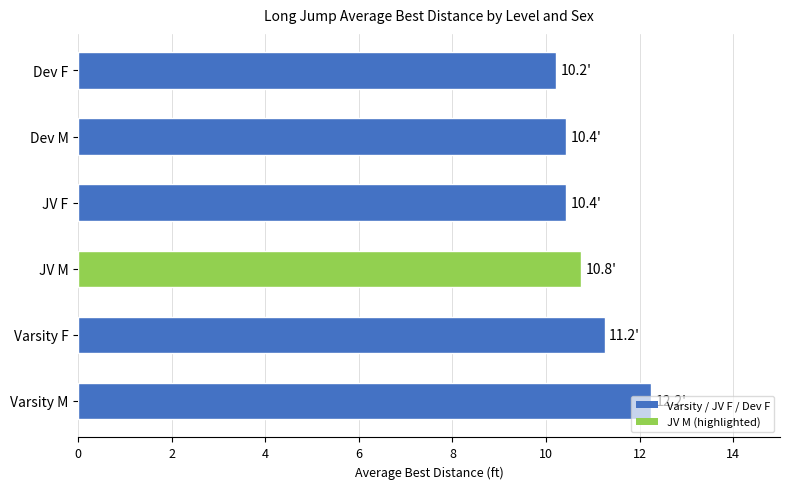

Approximately how many times larger is the value at Varsity F compared to JV M?

1.0